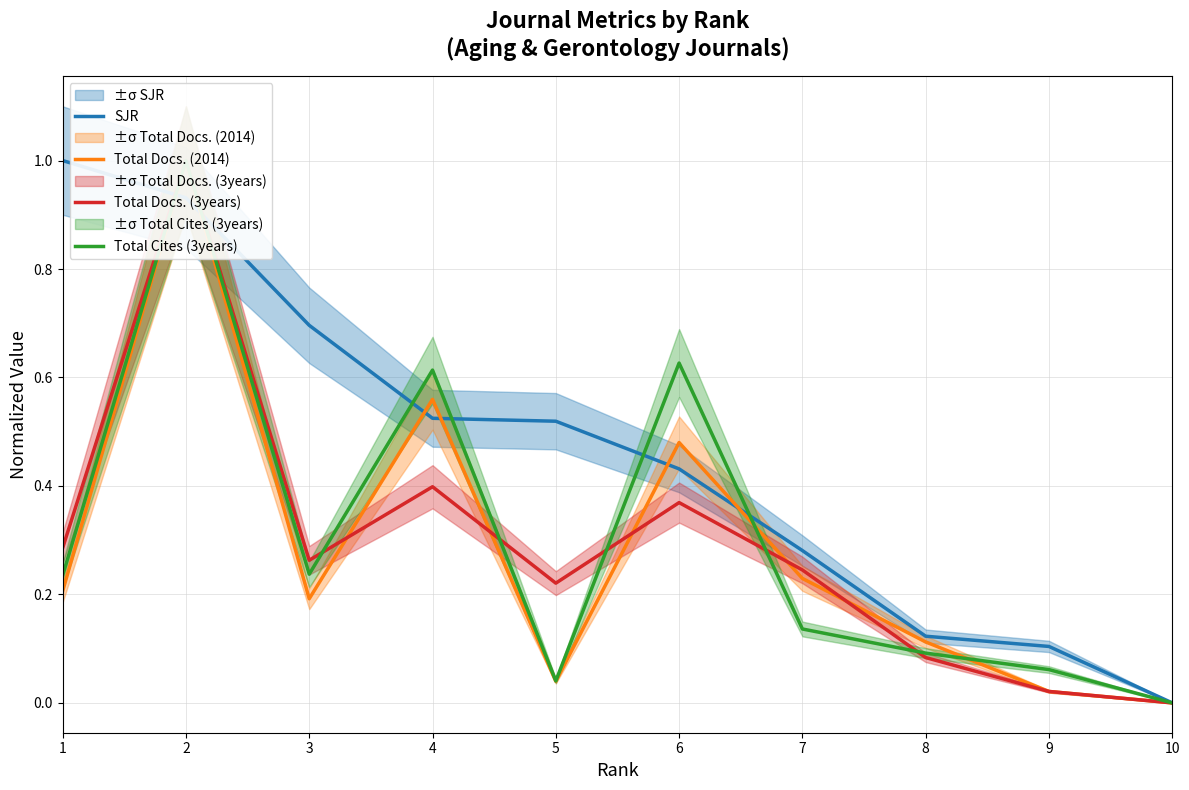

True or false: SJR has a value of 0.9 at 2.

True